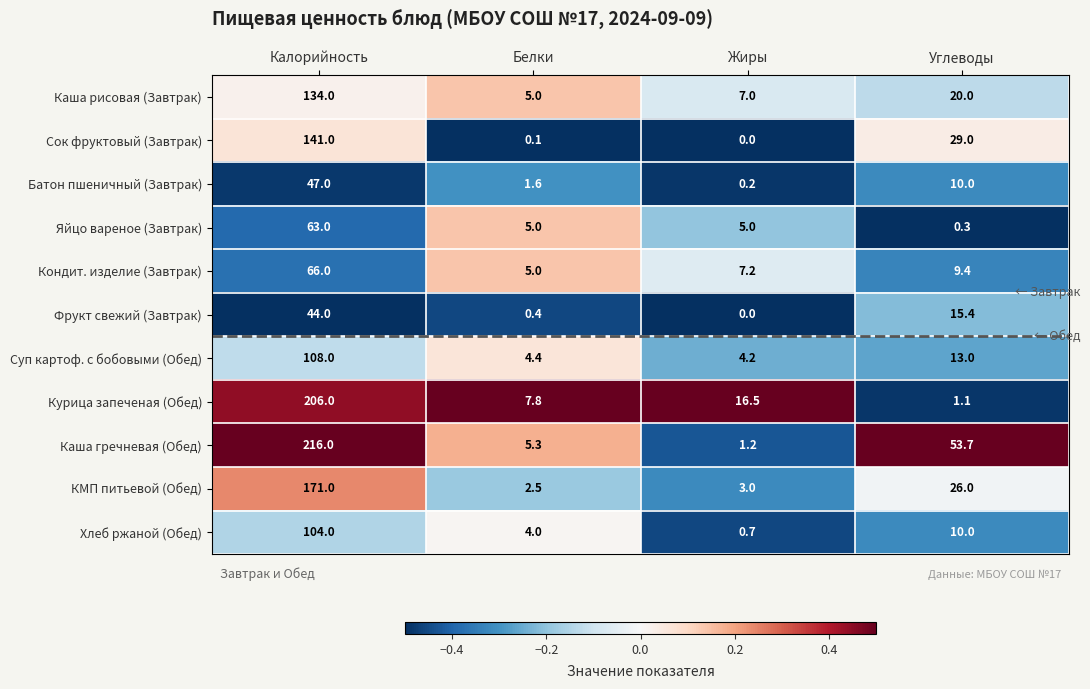

At which label is Каша гречневая (Обед) closest to 108?

Углеводы